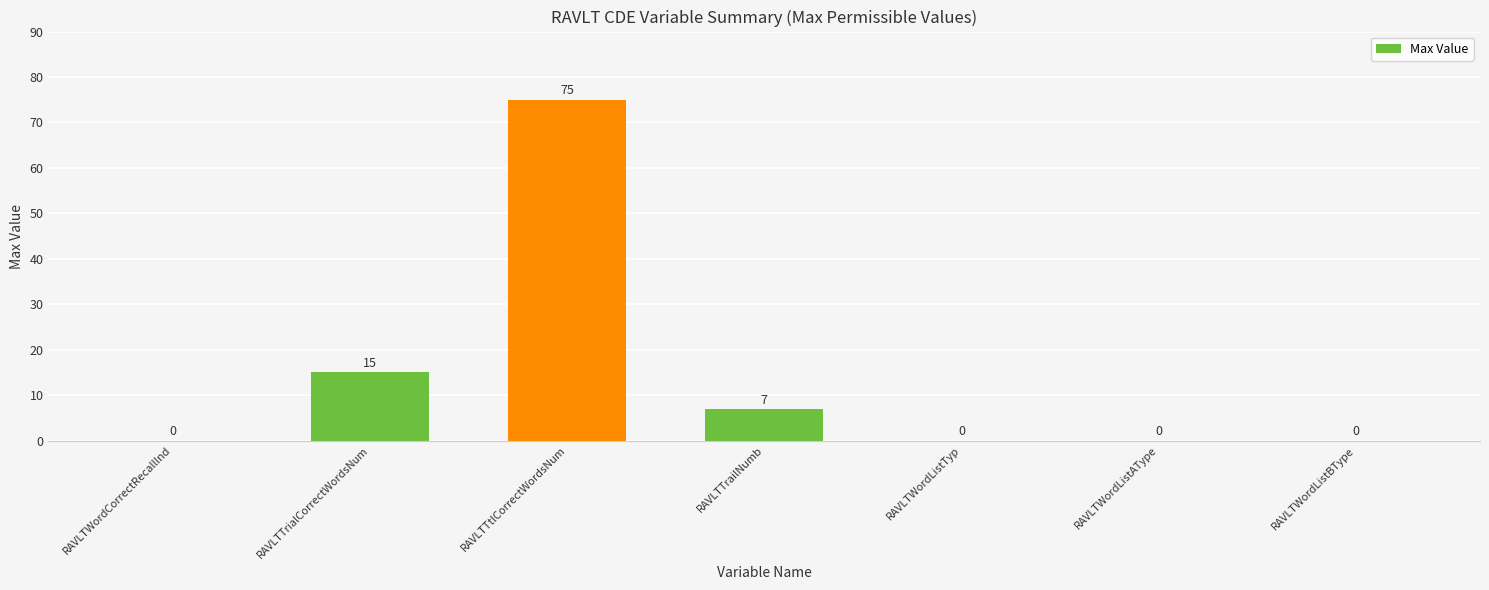

How many positive values are there?

3